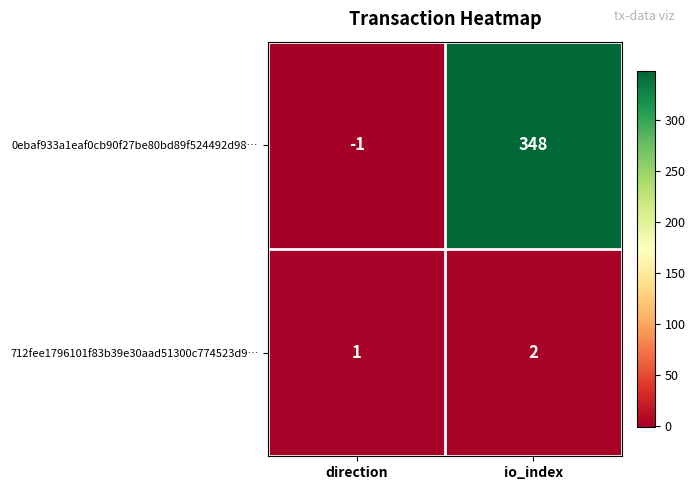

What is the sum of all 0ebaf933a1eaf0cb90f27be80bd89f524492d98… values?

347